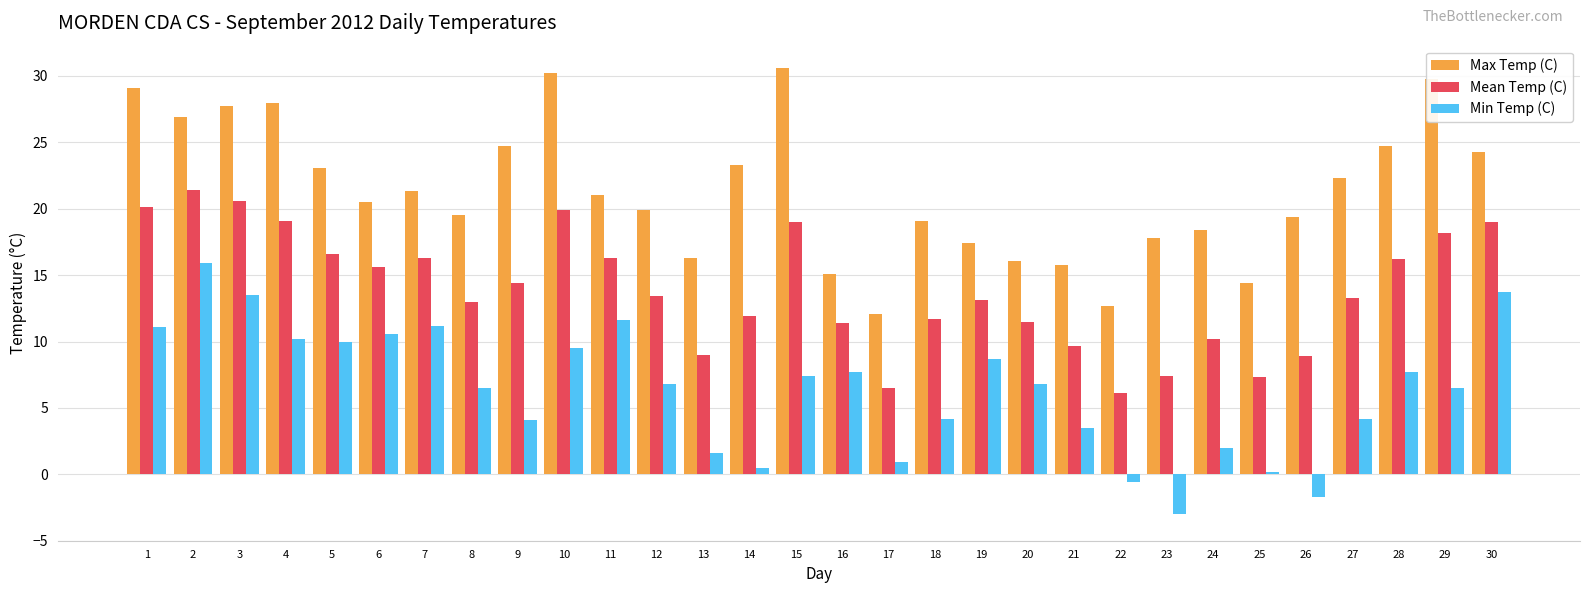

What is the total value across all series at 6?

46.7